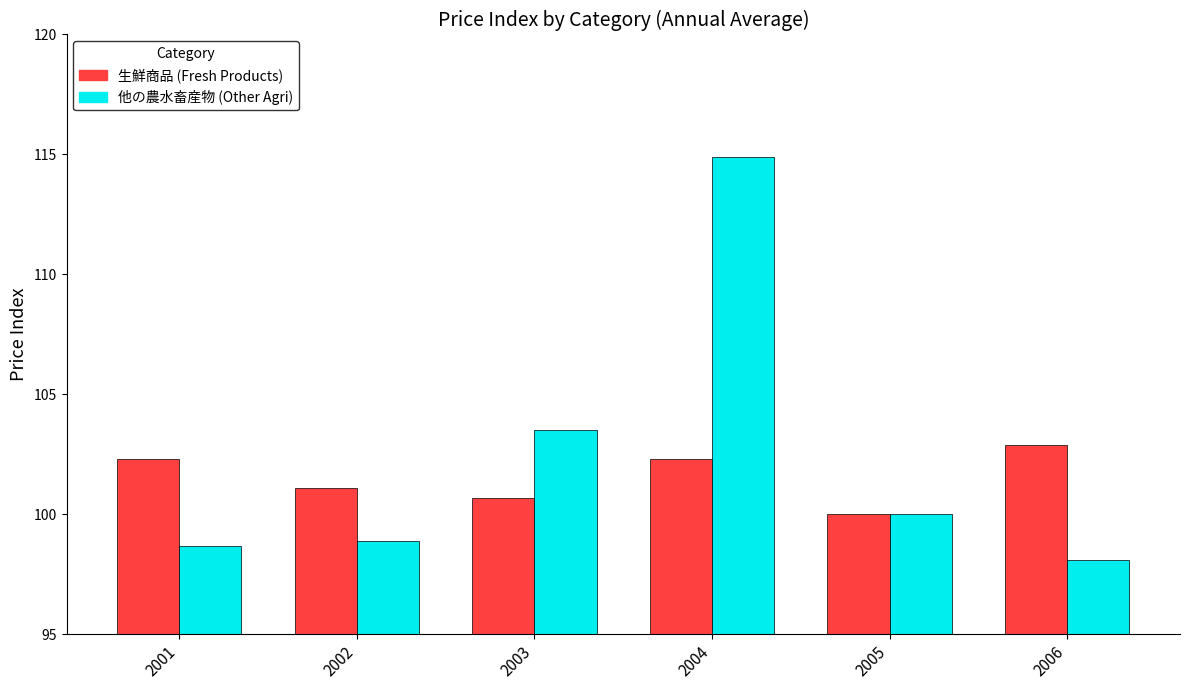

At which category is the sum across all series the highest?

2004